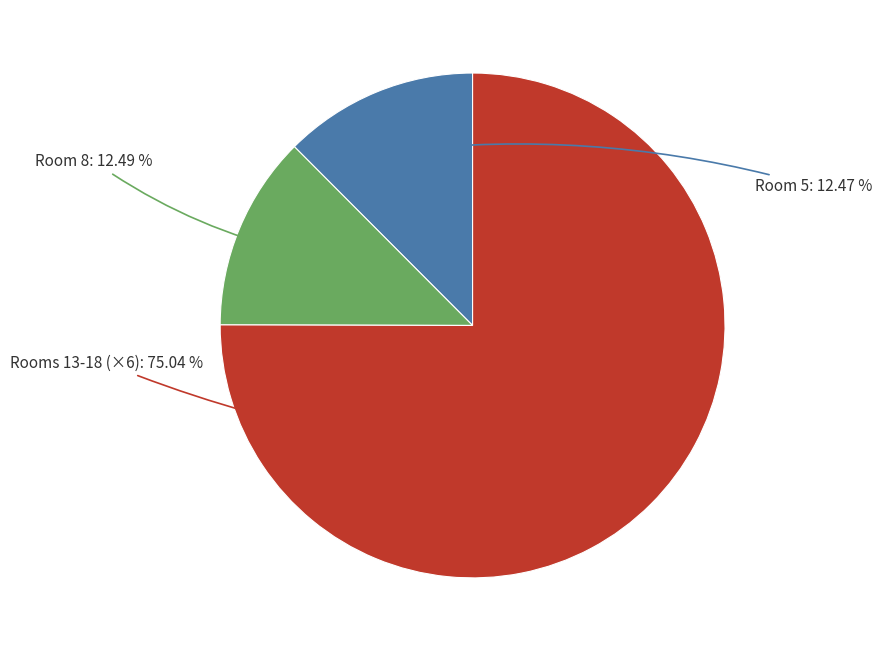

To the nearest percent, what is the average slice percentage?

33%